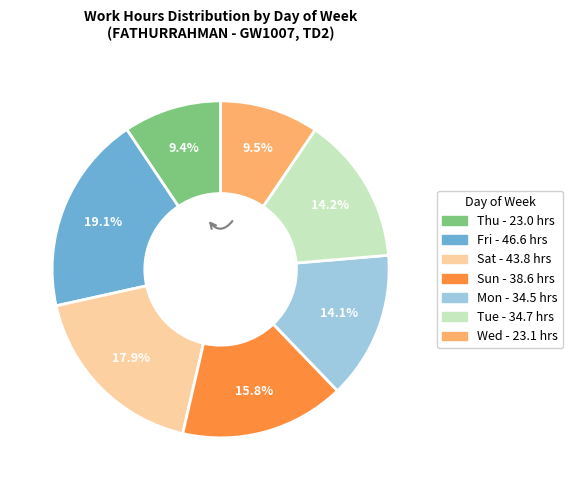

How many slices are in this pie chart?

7